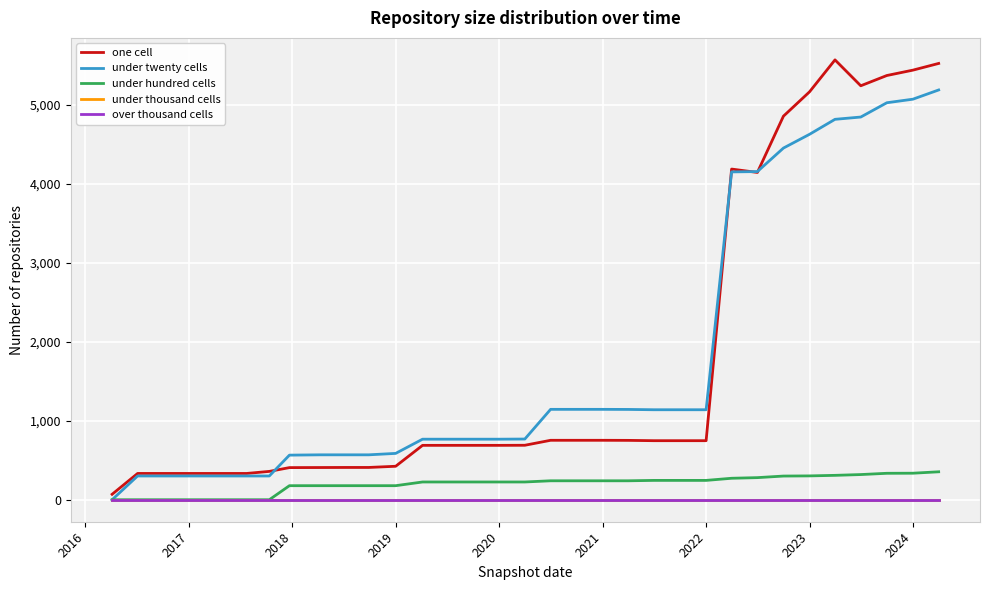

Is this an area chart (filled region under the line)?

No